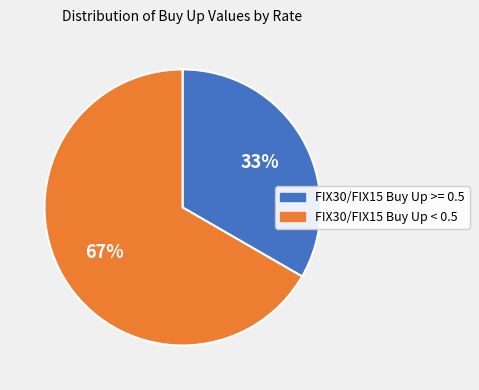

Do FIX30/FIX15 Buy Up < 0.5 and FIX30/FIX15 Buy Up >= 0.5 together represent more than half of the pie?

Yes